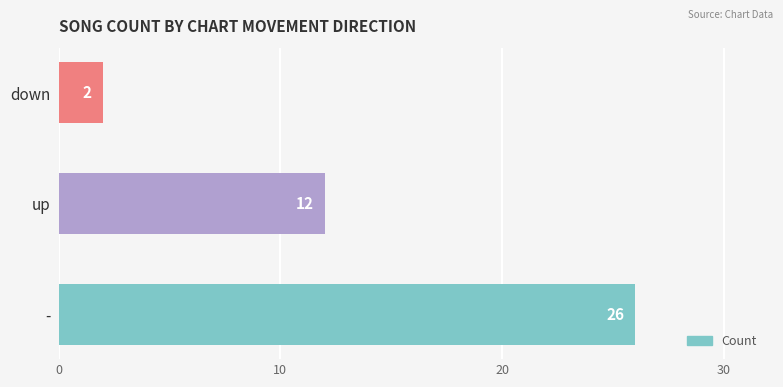

Is it true that the value at up is 18?

False